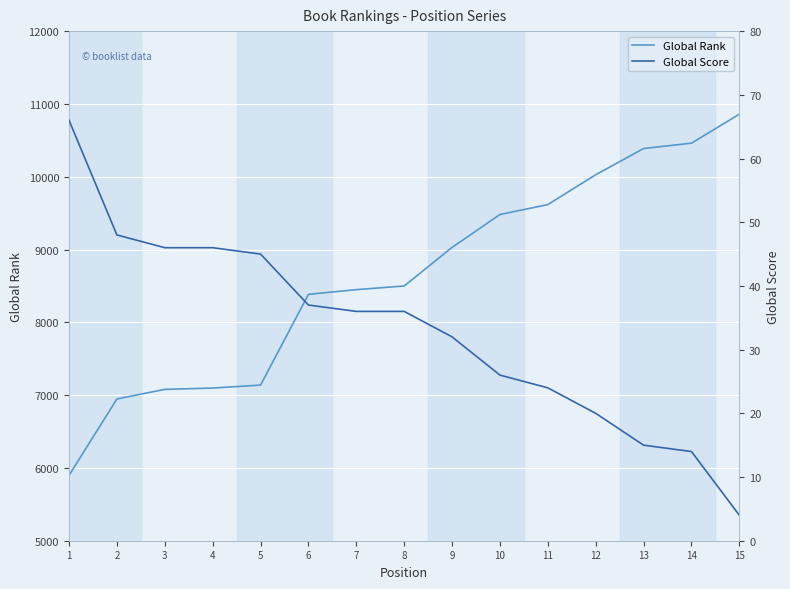

At how many categories does at least one series exceed 4445?

15